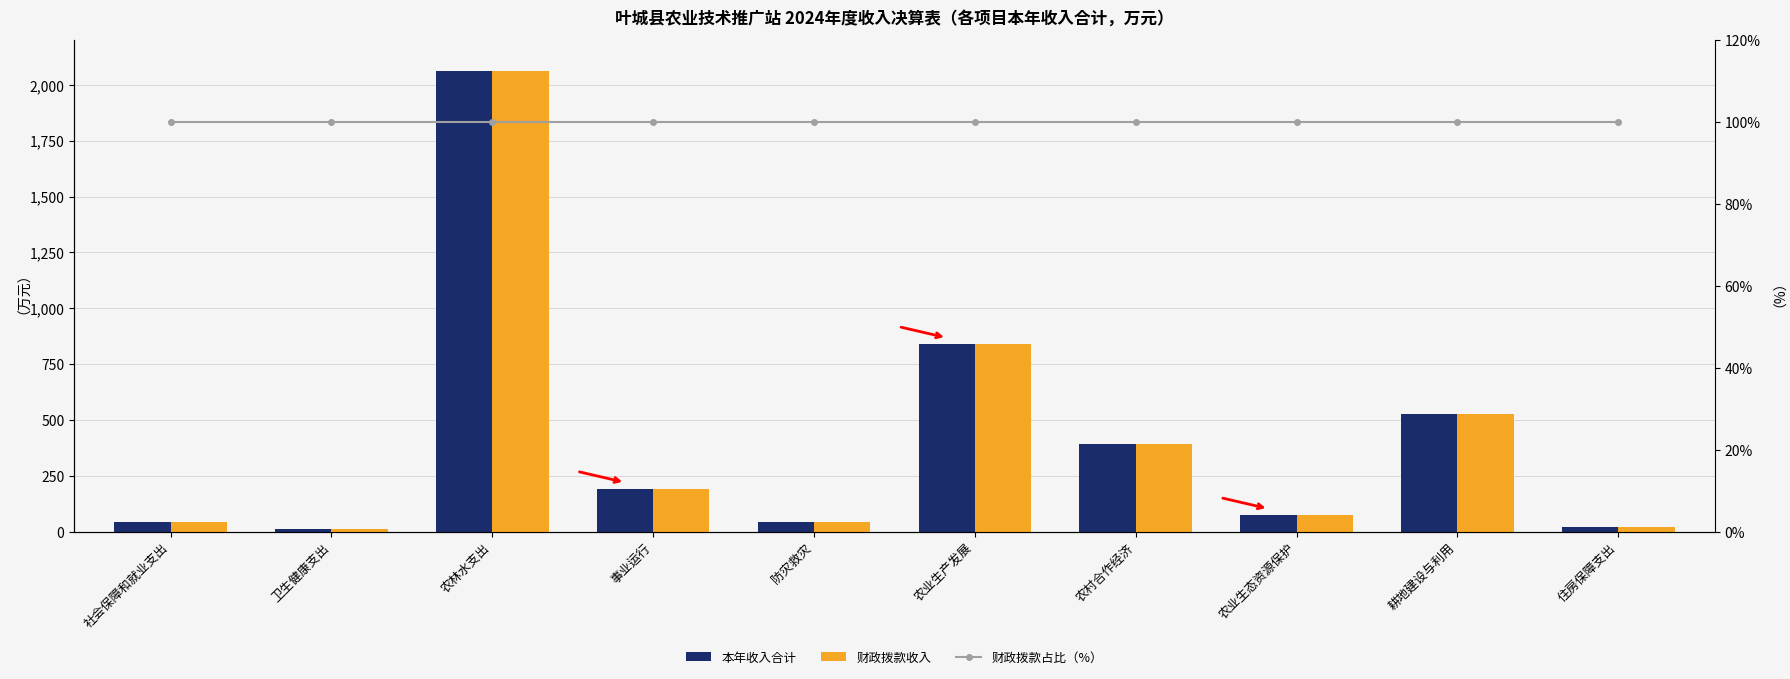

Rank the categories by 财政拨款占比（%） value from highest to lowest.

社会保障和就业支出, 卫生健康支出, 农林水支出, 事业运行, 防灾救灾, 农业生产发展, 农村合作经济, 农业生态资源保护, 耕地建设与利用, 住房保障支出